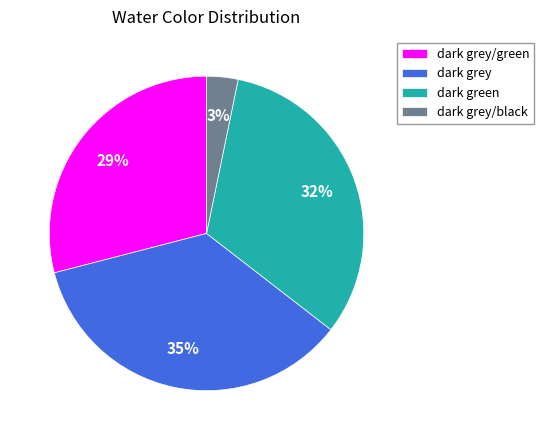

To the nearest percent, what is the difference between the dark green and dark grey/green slice percentages?

3%